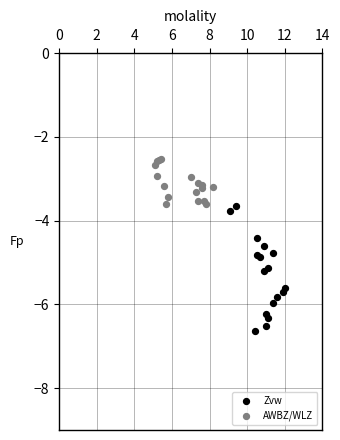

Which series contains the lowest Y value?

Zvw